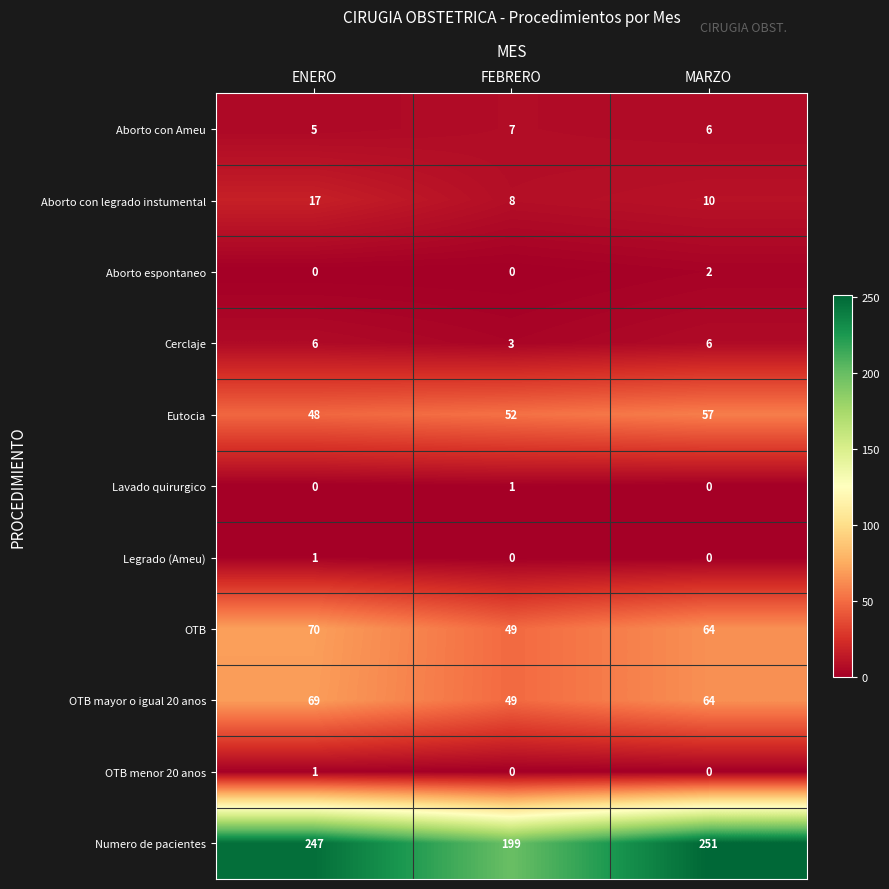

Which series has the widest spread of values?

Numero de pacientes